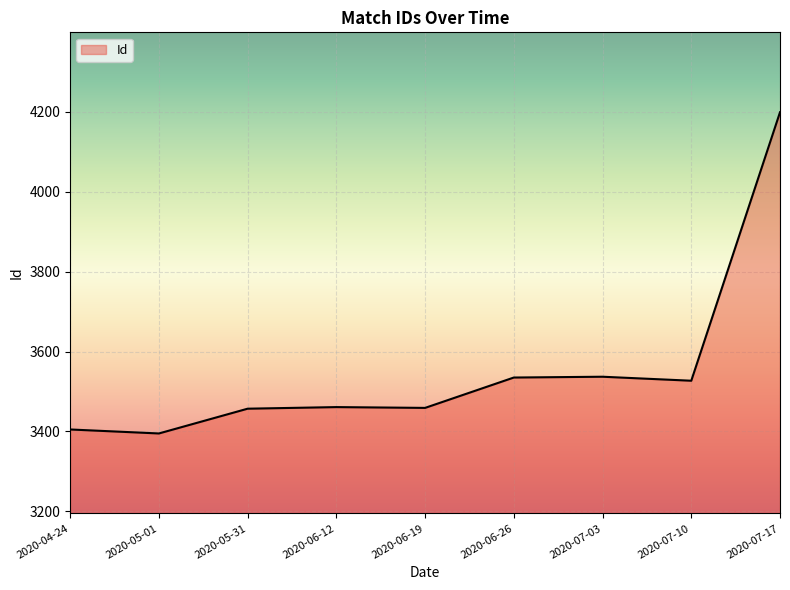

True or false: the data has more than 0 interior local peaks.

True